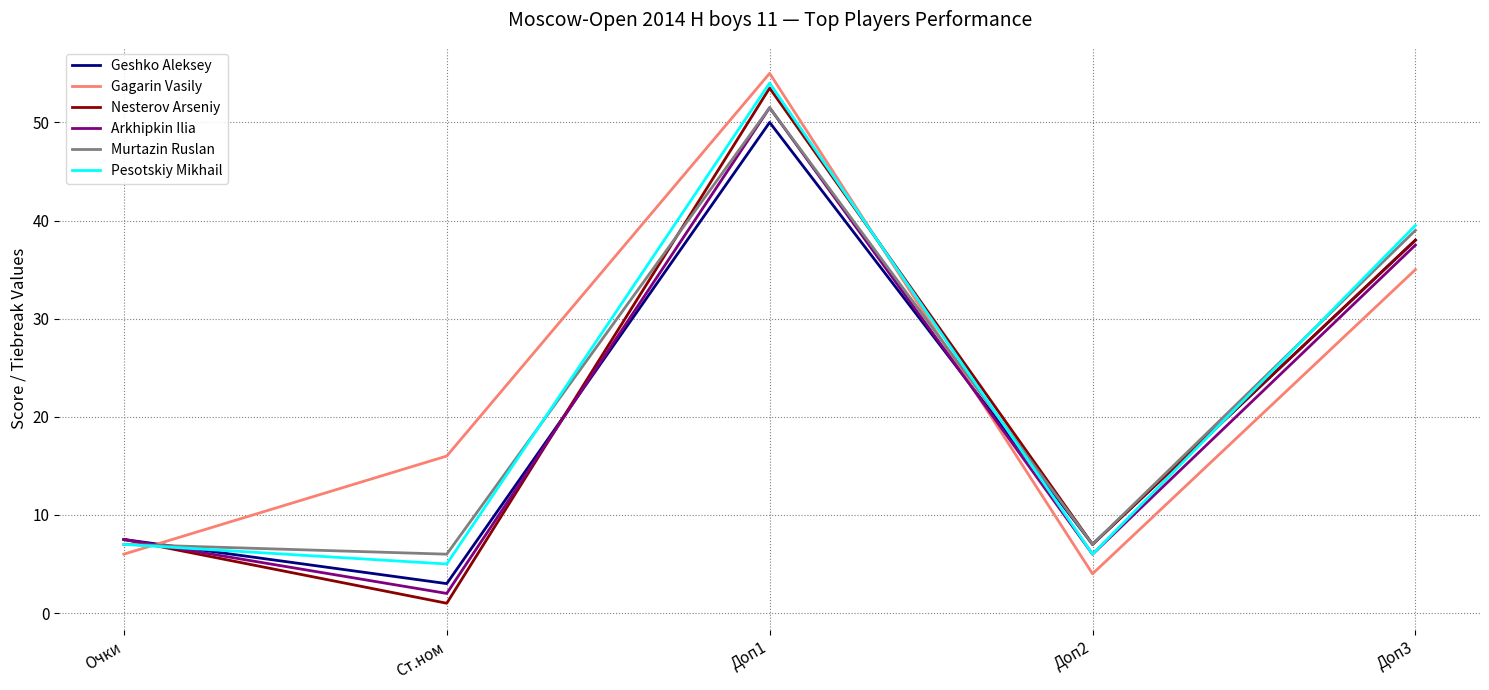

The Arkhipkin Ilia series shows 19.0 at Доп3. True or false?

False